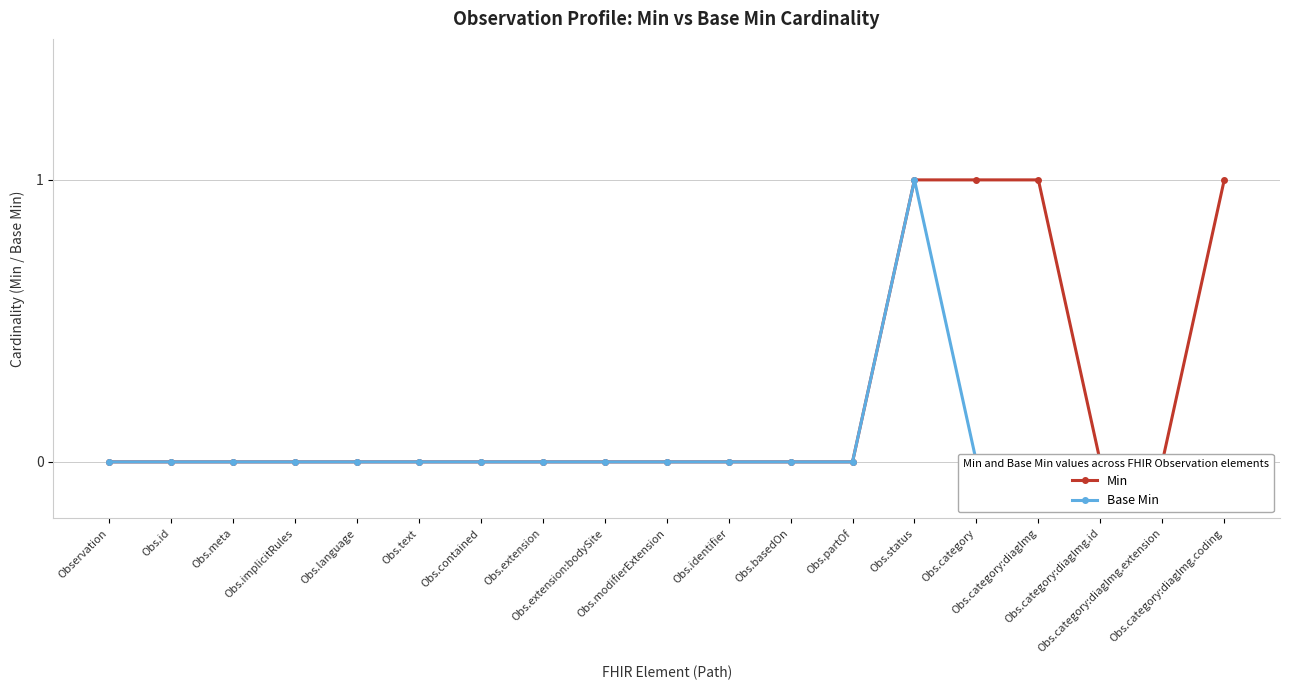

What is the difference between the second highest and second lowest values in the Min series?

1